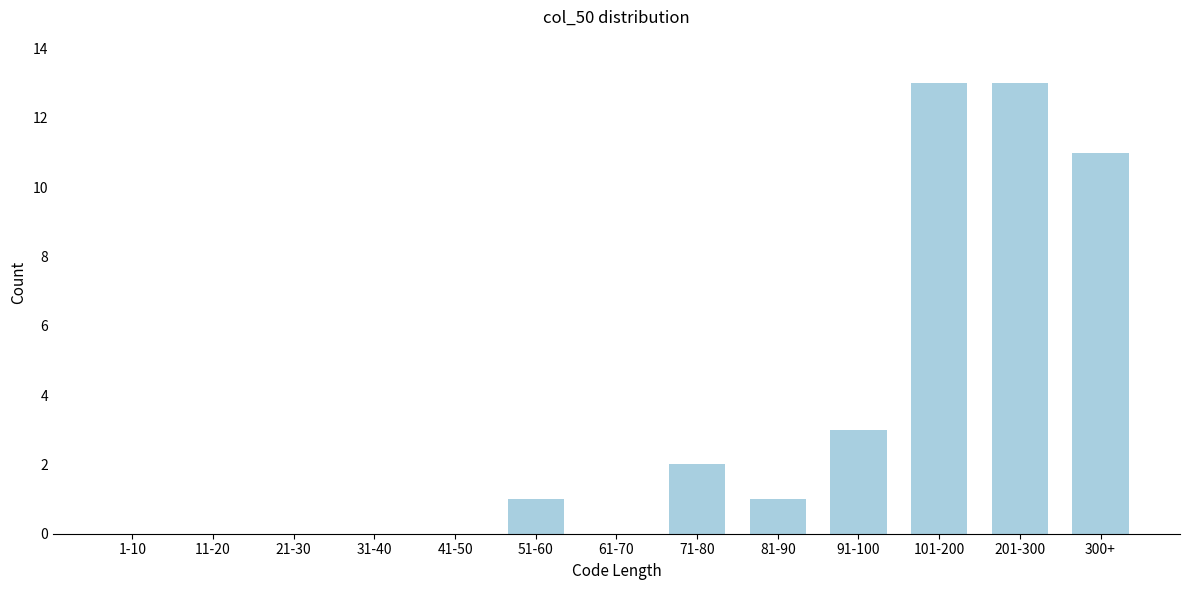

Reading left to right, what are all the values shown in this chart?

1-10=0	11-20=0	21-30=0	31-40=0	41-50=0	51-60=1	61-70=0	71-80=2	81-90=1	91-100=3	101-200=13	201-300=13	300+=11